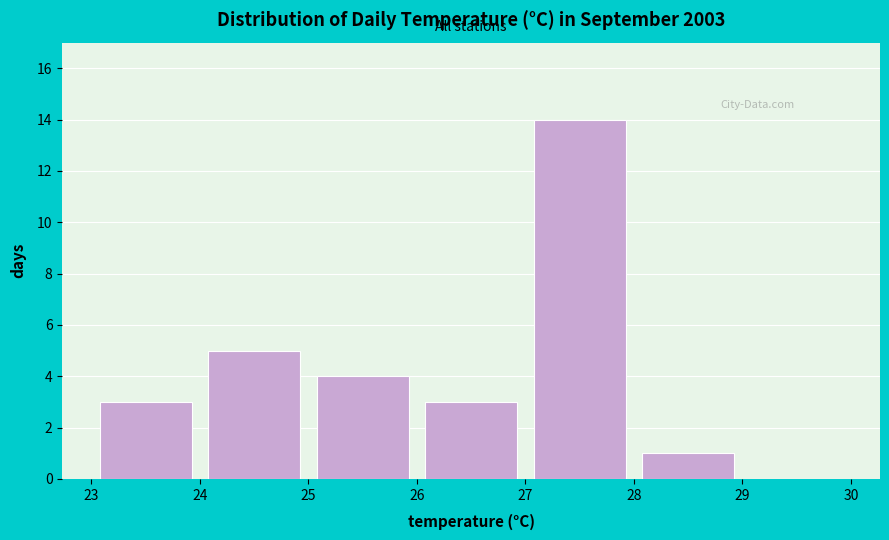

How tall is the bar that spans 27 to 28 on the x-axis? The values are not printed on the chart, so give them approximately, as read against the axis.

14